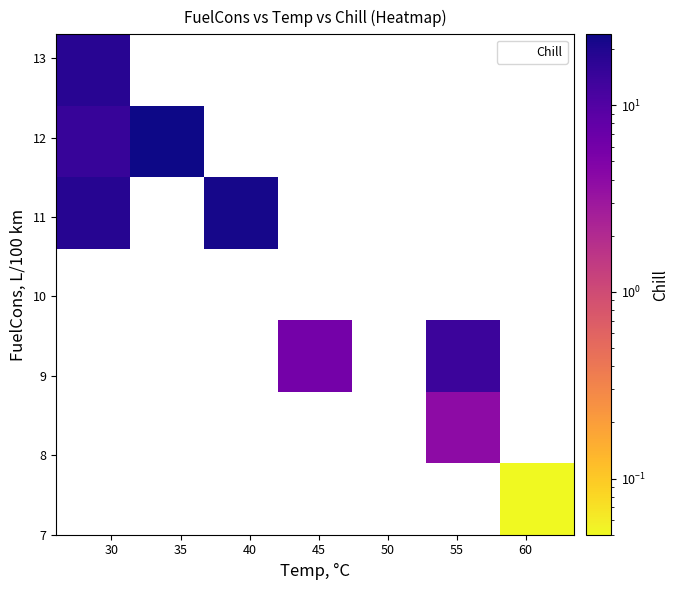

What is the average X value?

41.1